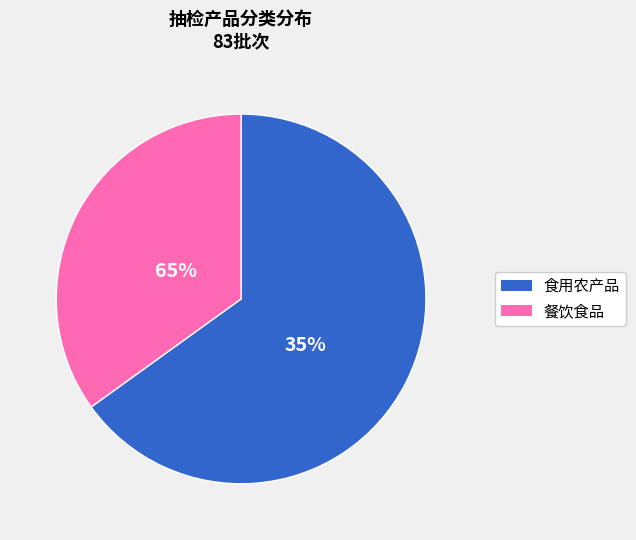

Combined, what portion of the pie is 餐饮食品 and 食用农产品?

100.0%